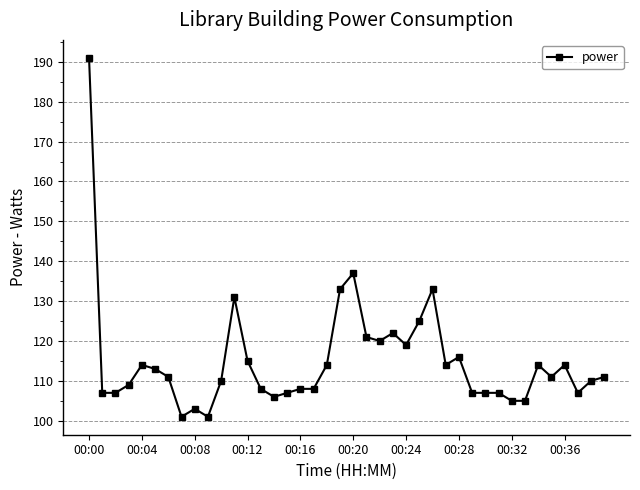

What is the value of the 27th point from the left?

133